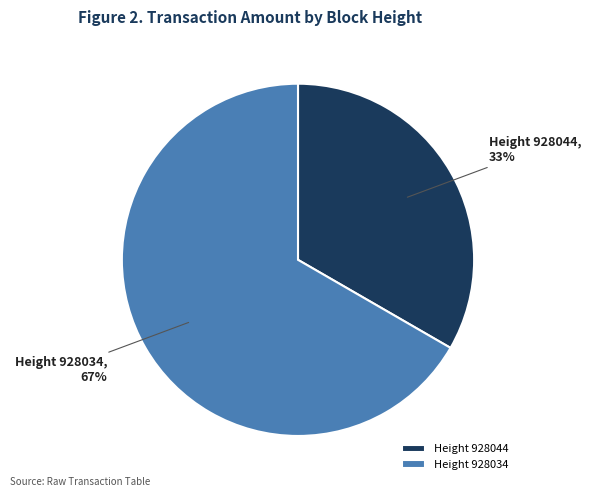

How many segments does this pie chart have?

2